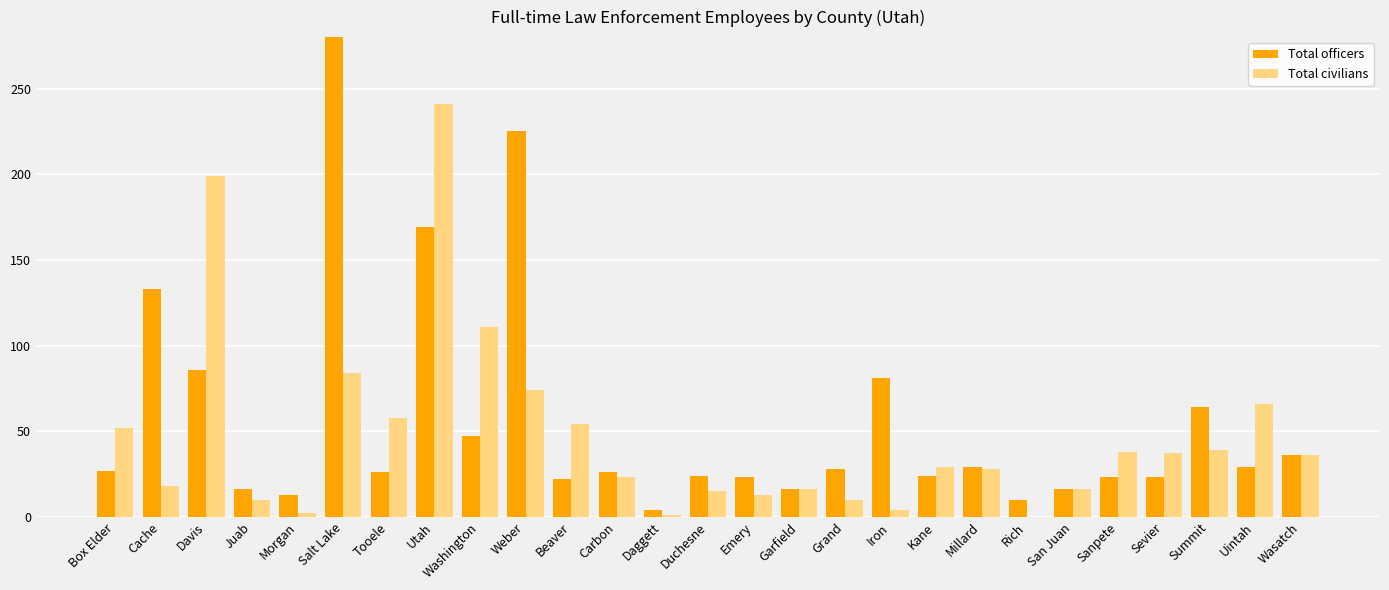

How many bars are there in total?

54